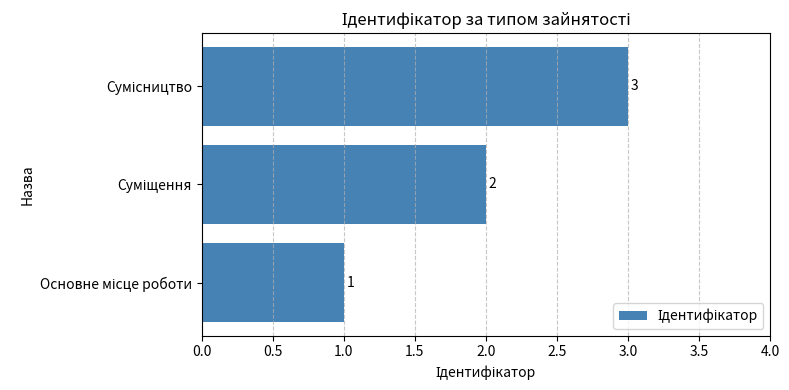

Count the values in the range 1 to 3.

3